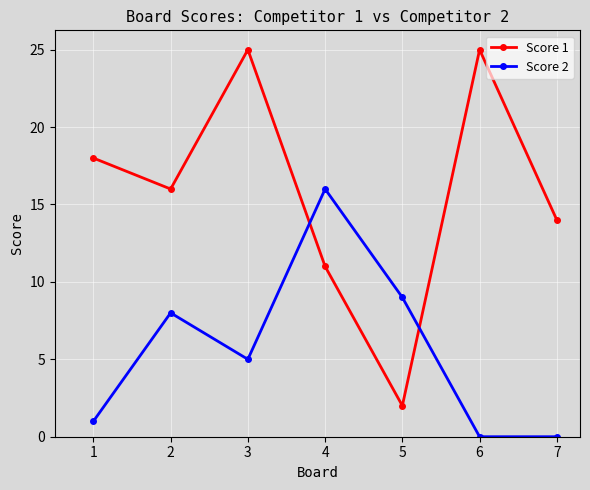

How many data points in Score 1 are less than 16?

3